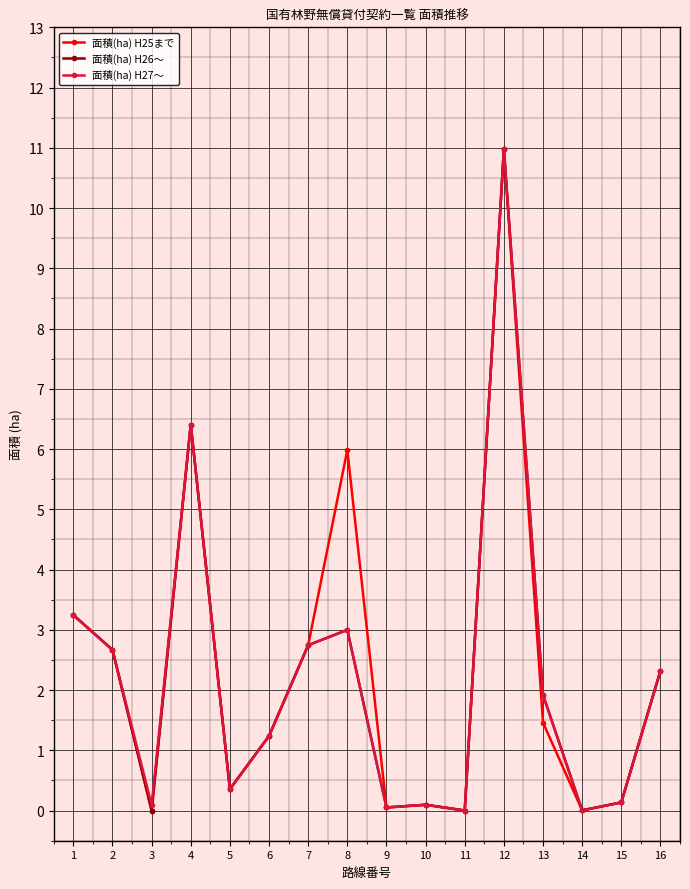

At how many categories does at least one series exceed 1?

9